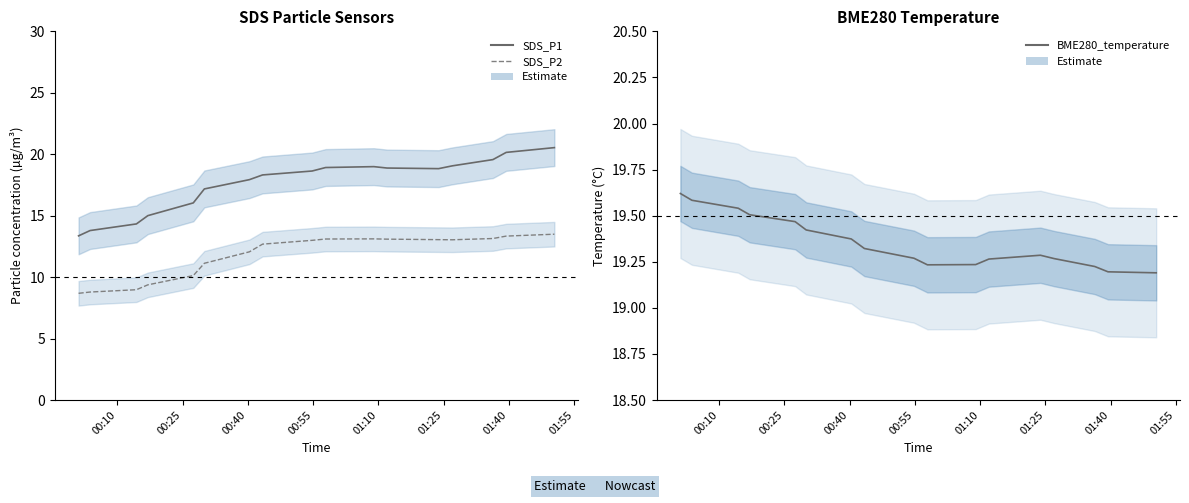

What is the value of the SDS_P2 point at the 13th from the left?

13.1